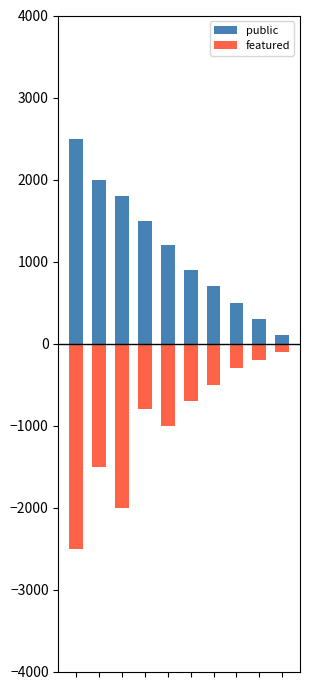

What is the minimum value for featured?

-2500